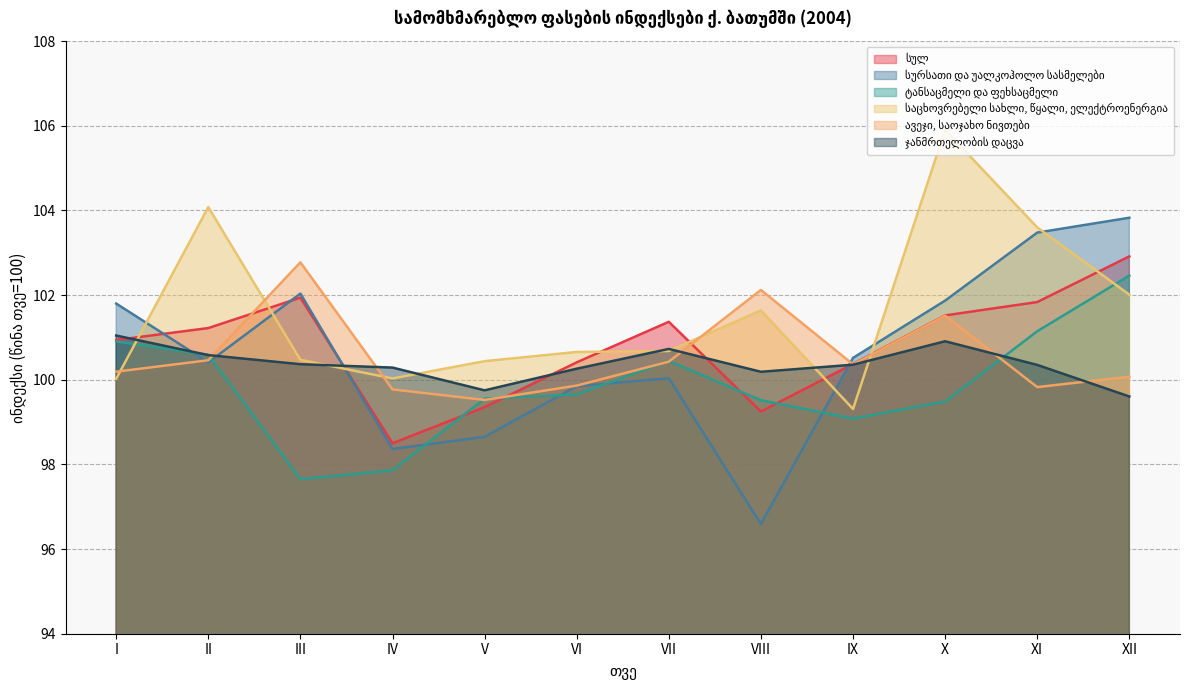

List the series in order of their peak value, highest first.

საცხოვრებელი სახლი, წყალი, ელექტროენერგია, სურსათი და უალკოჰოლო სასმელები, სულ, ავეჯი, საოჯახო ნივთები, ტანსაცმელი და ფეხსაცმელი, ჯანმრთელობის დაცვა